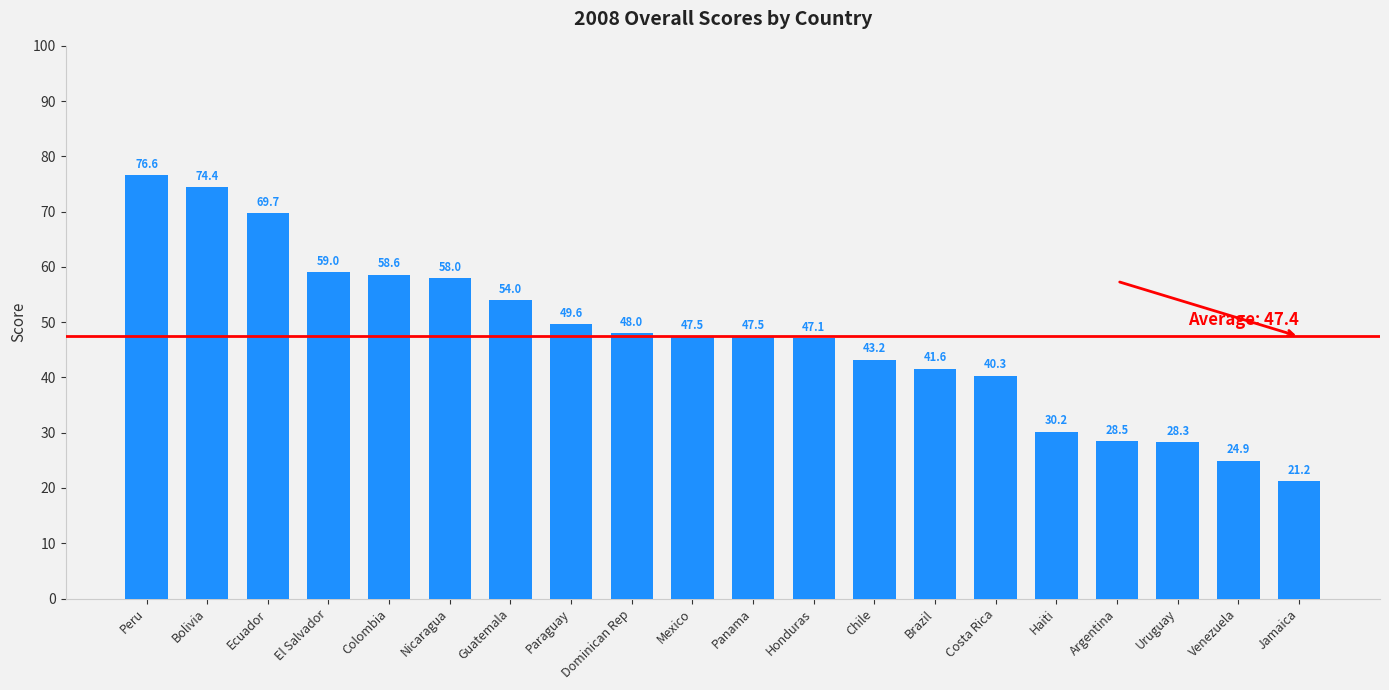

Between Colombia and Argentina, which is larger?

Colombia